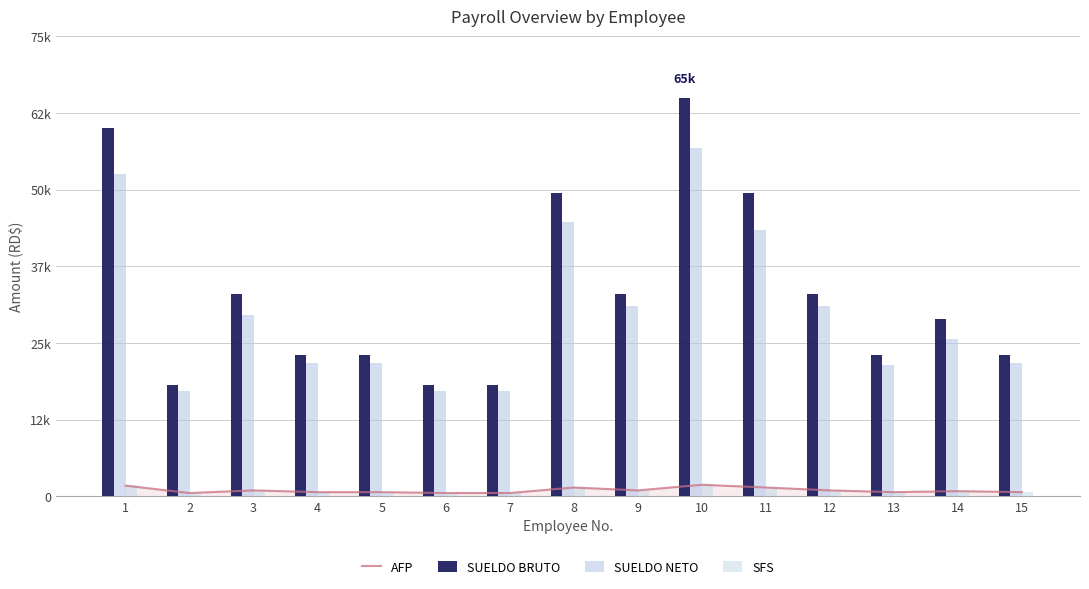

The value of SUELDO NETO at 8 is 44791.1. True or false?

True